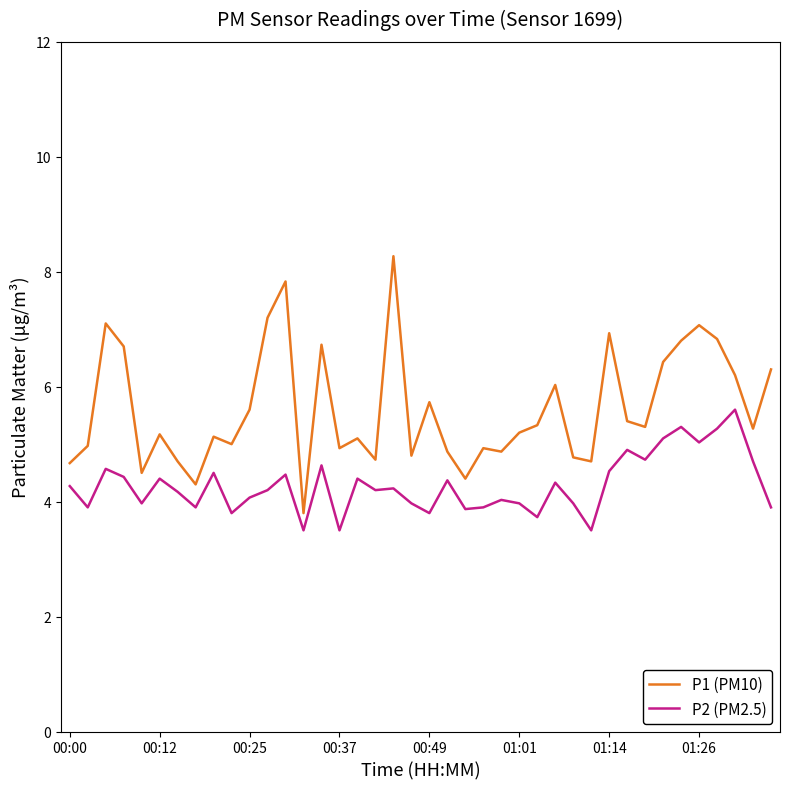

What is the minimum value for P2 (PM2.5)?

3.5